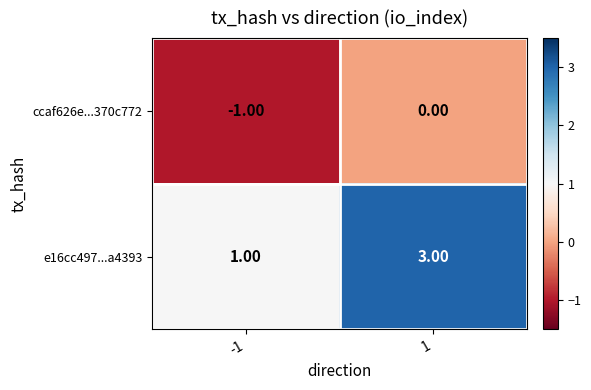

What is the sum of all e16cc497...a4393 values?

4